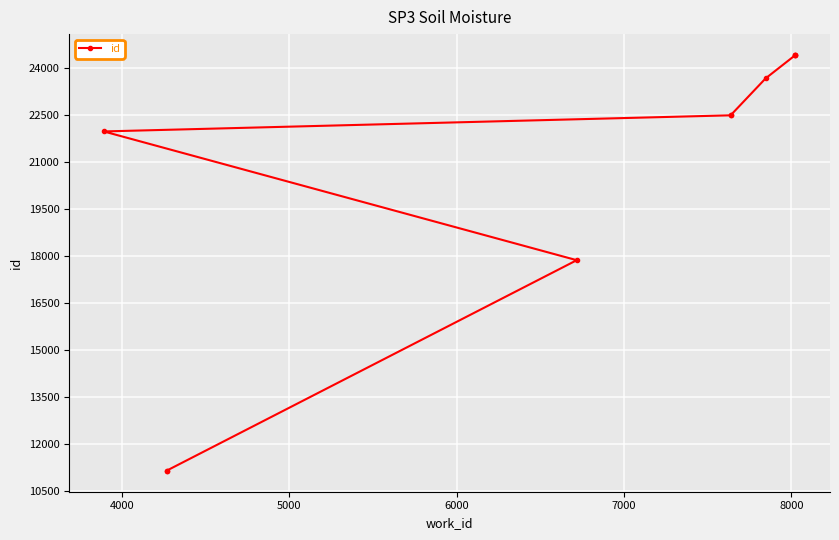

What is the average value?

20414